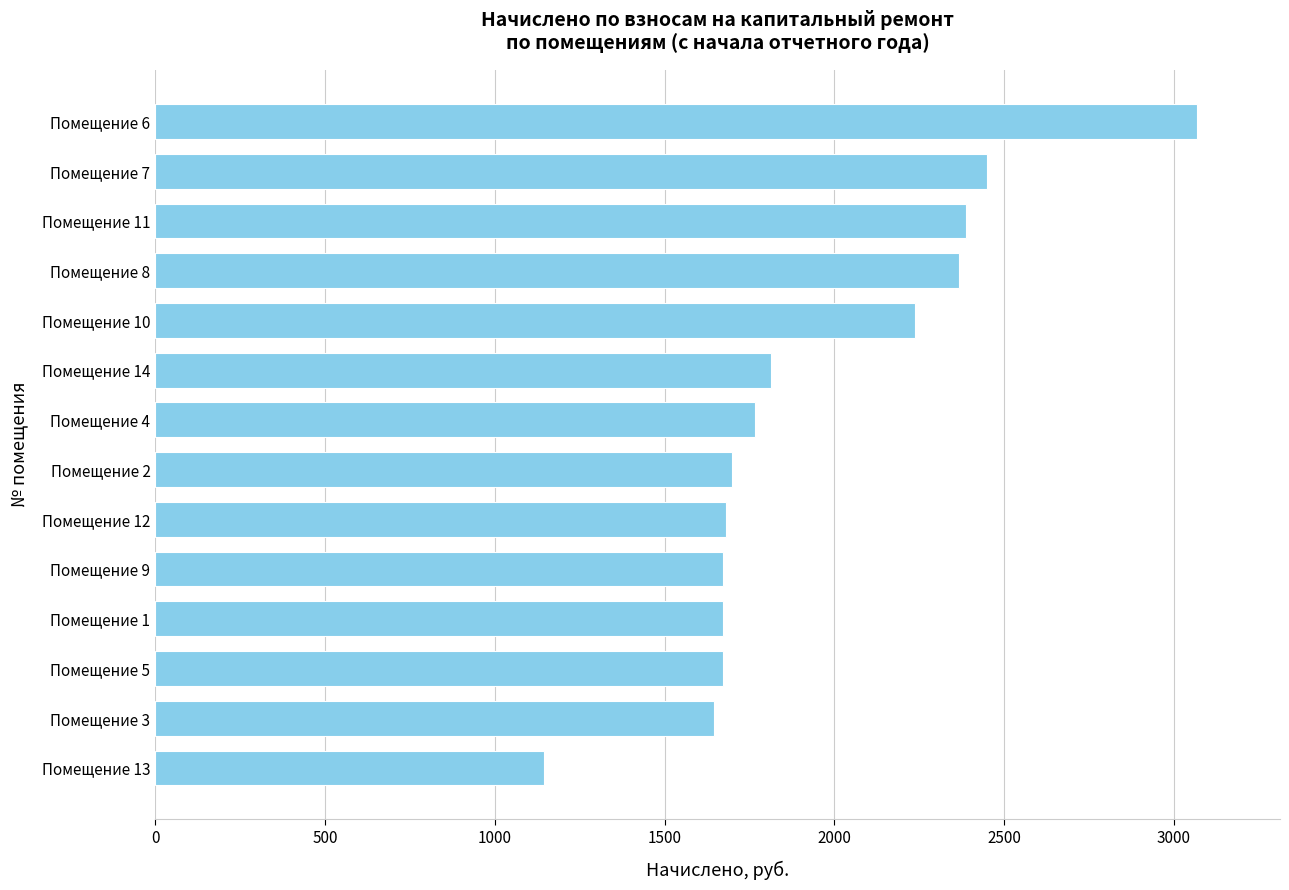

What is the difference between the maximum and minimum values?

1922.4